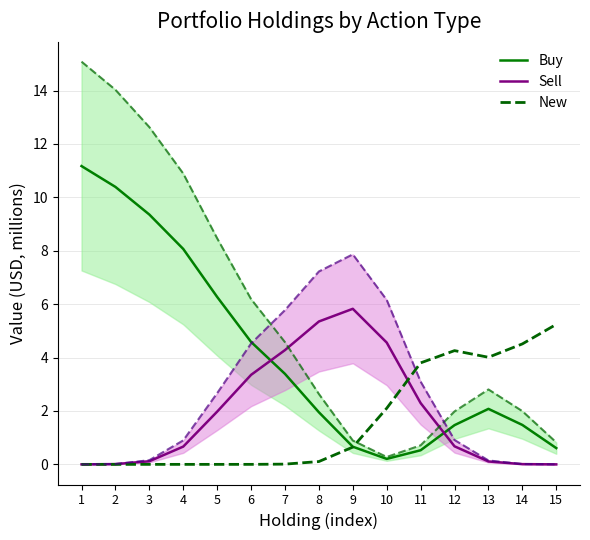

Is the value of Buy at 8 greater than the value of New at 7?

Yes